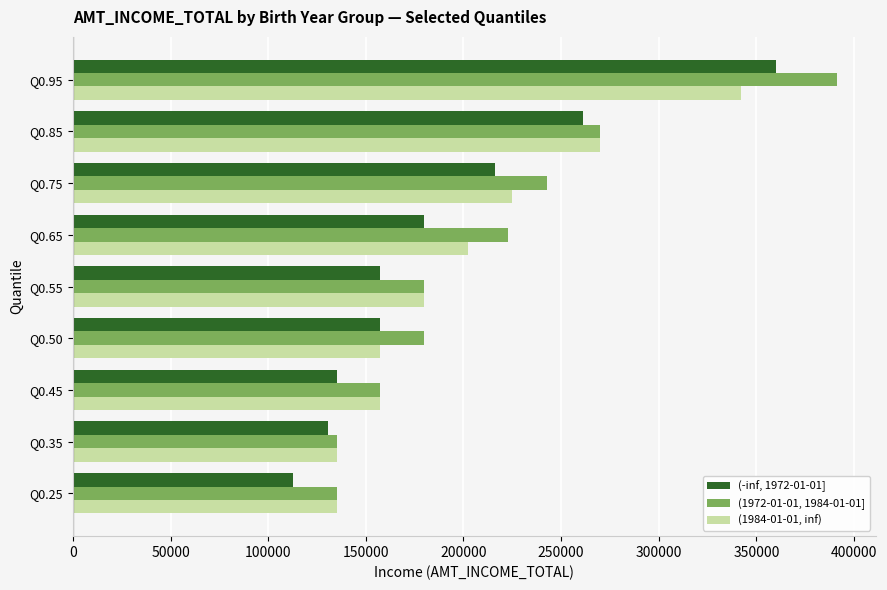

What is the difference between the maximum and minimum values in the (-inf, 1972-01-01] series?

247500